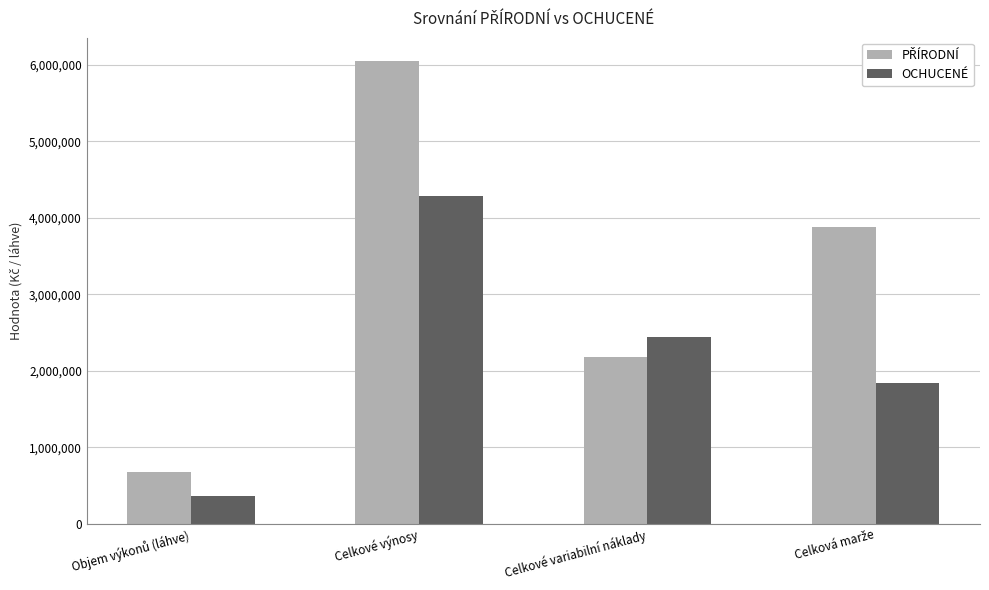

What is the greatest value displayed?

6052000